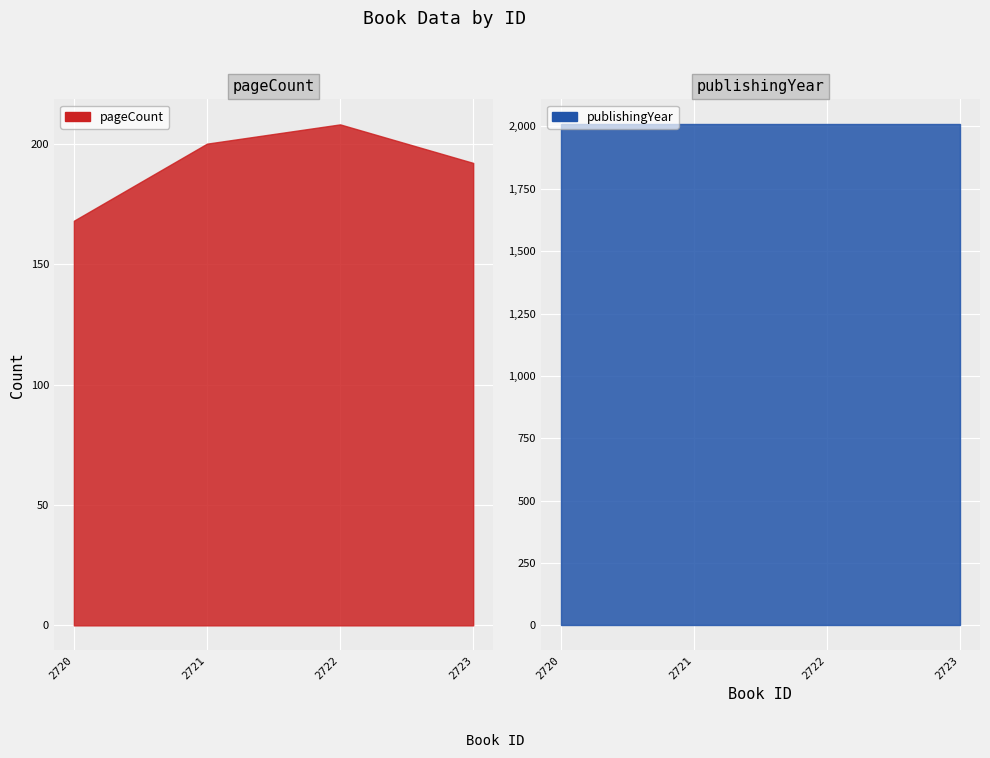

What are all the series names shown in the legend?

pageCount, publishingYear